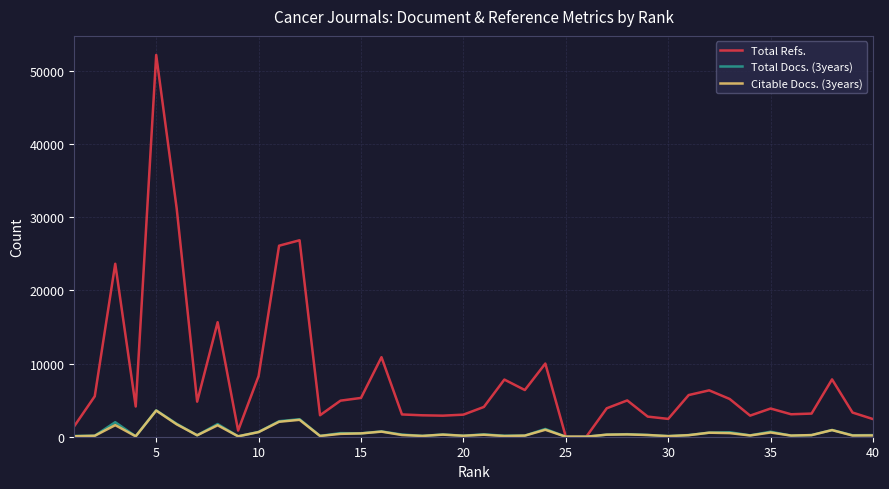

What is the greatest value displayed?

52208